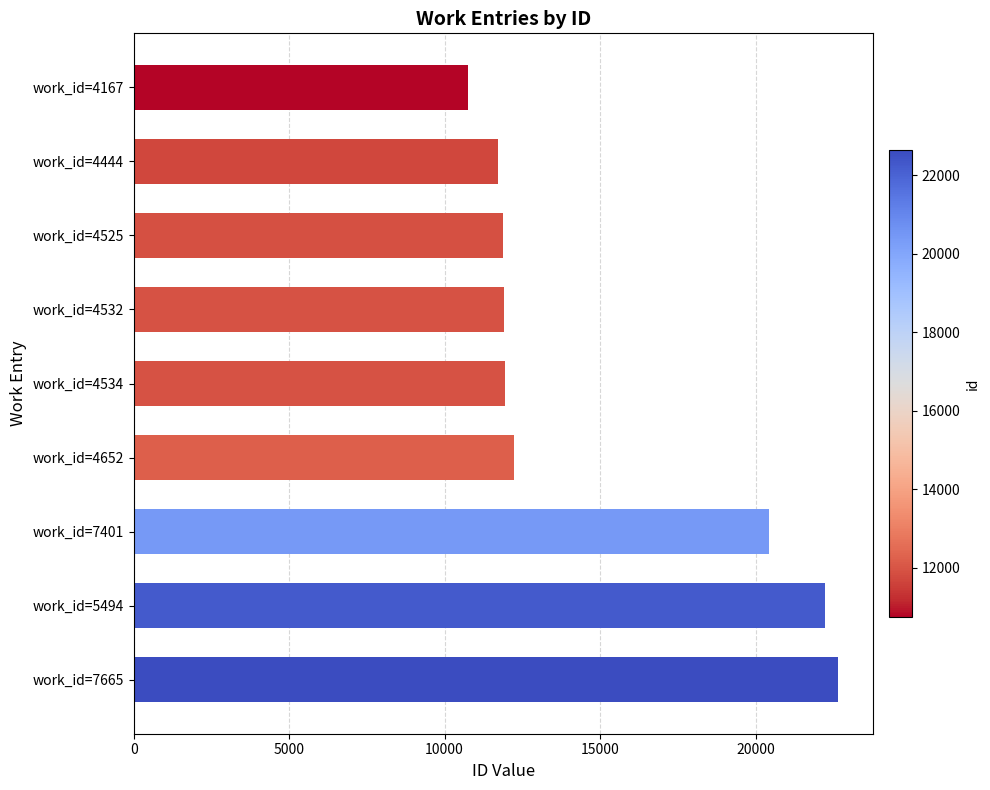

What is the label of the 7th bar from the bottom?

work_id=4525